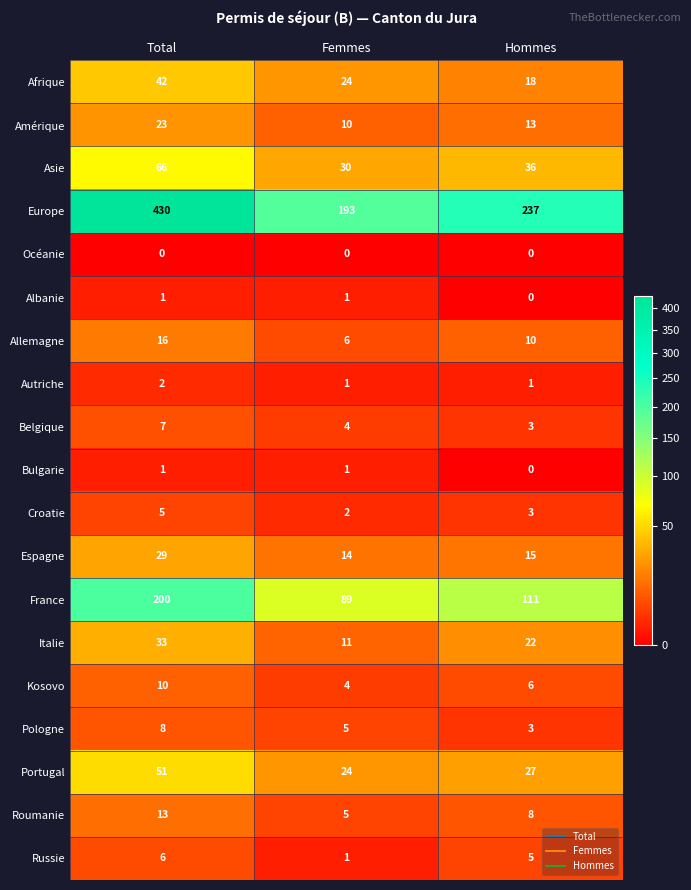

What is the sum of all Kosovo values?

20